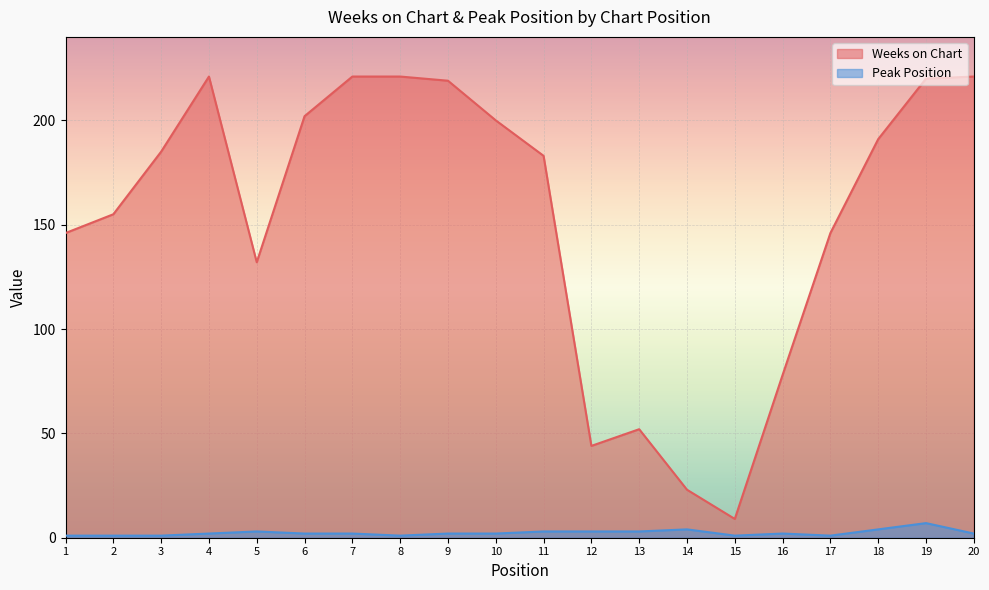

Reading right to left, list all the values displayed in this chart.

Weeks on Chart: 221	220	191	146	78	9	23	52	44	183	200	219	221	221	202	132	221	185	155	146
Peak Position: 2	7	4	1	2	1	4	3	3	3	2	2	1	2	2	3	2	1	1	1